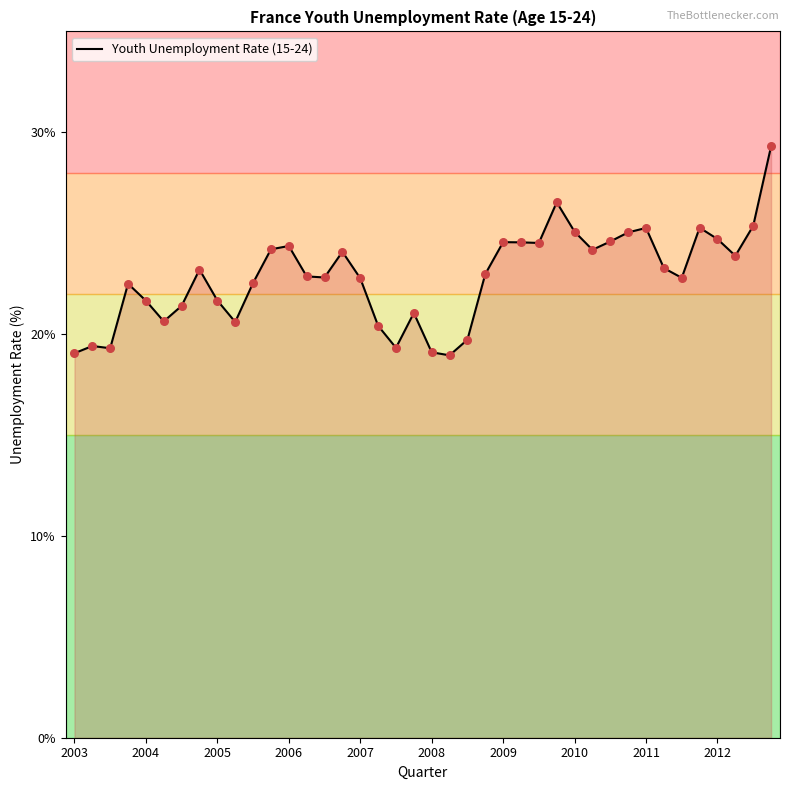

What is the smallest value displayed?

18.9